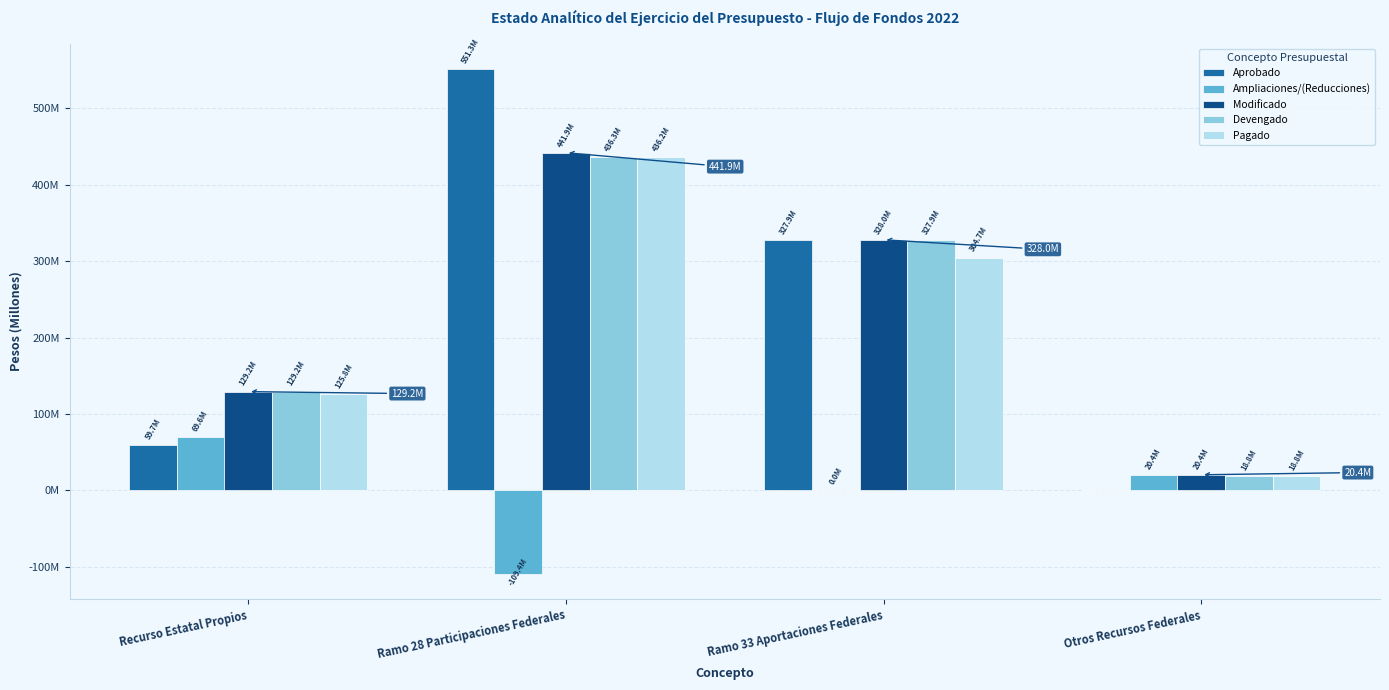

Are the bars grouped side by side (vs. stacked)?

Yes